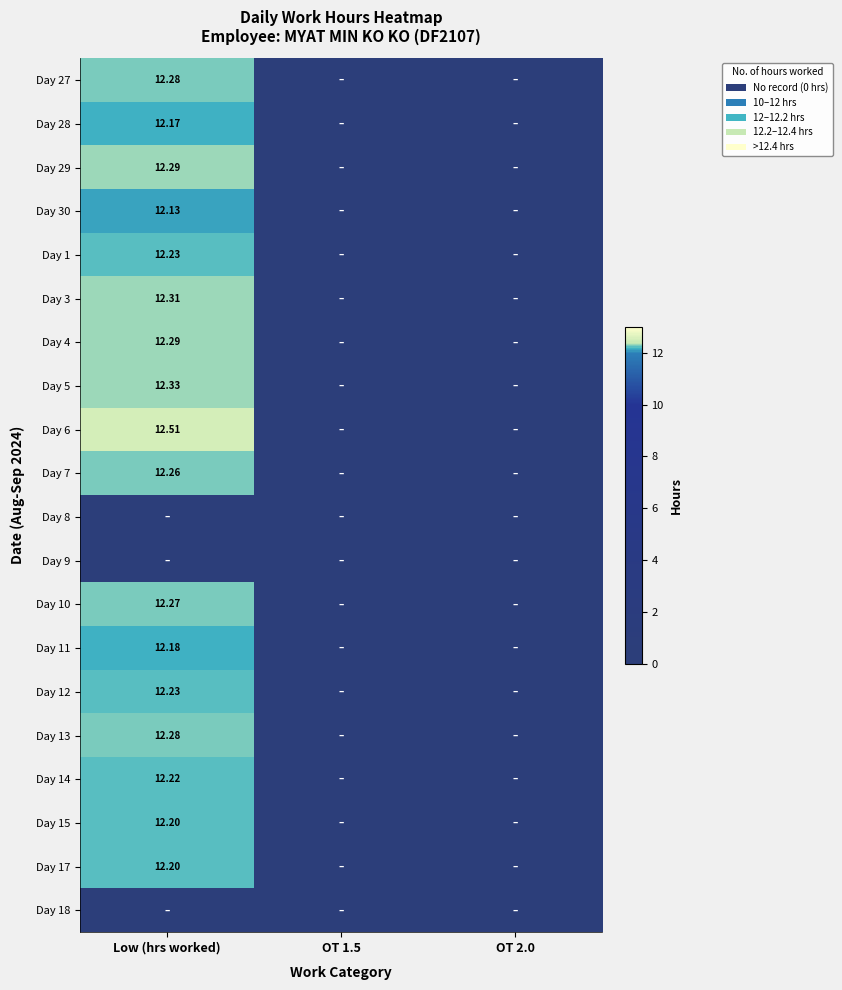

What is the difference between the maximum and minimum values in the Day 17 series?

12.2